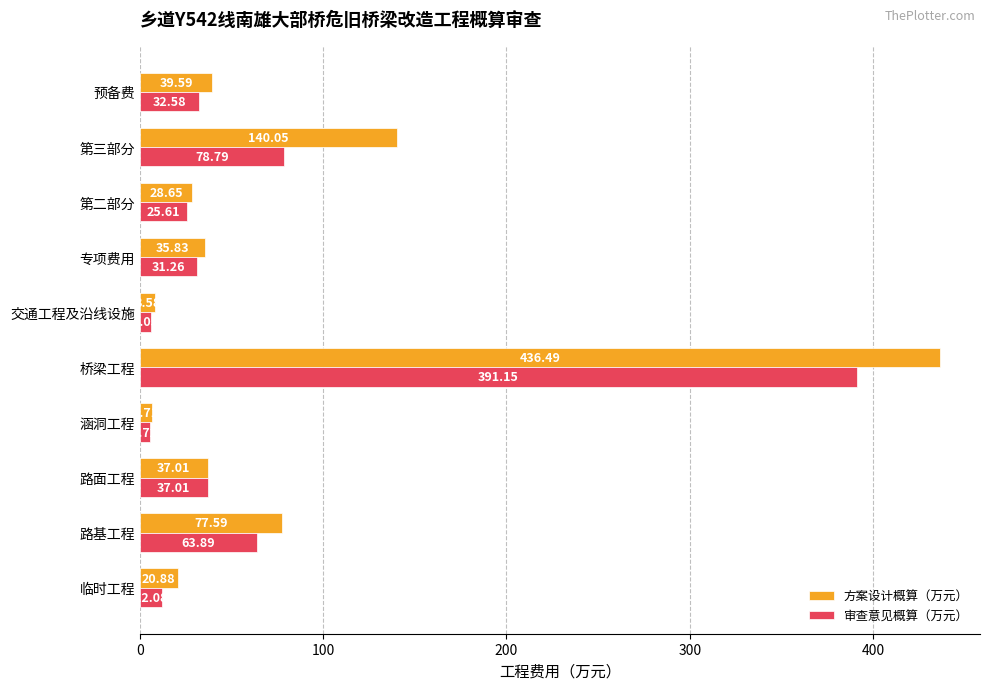

At which label is 方案设计概算（万元） closest to 221?

第三部分